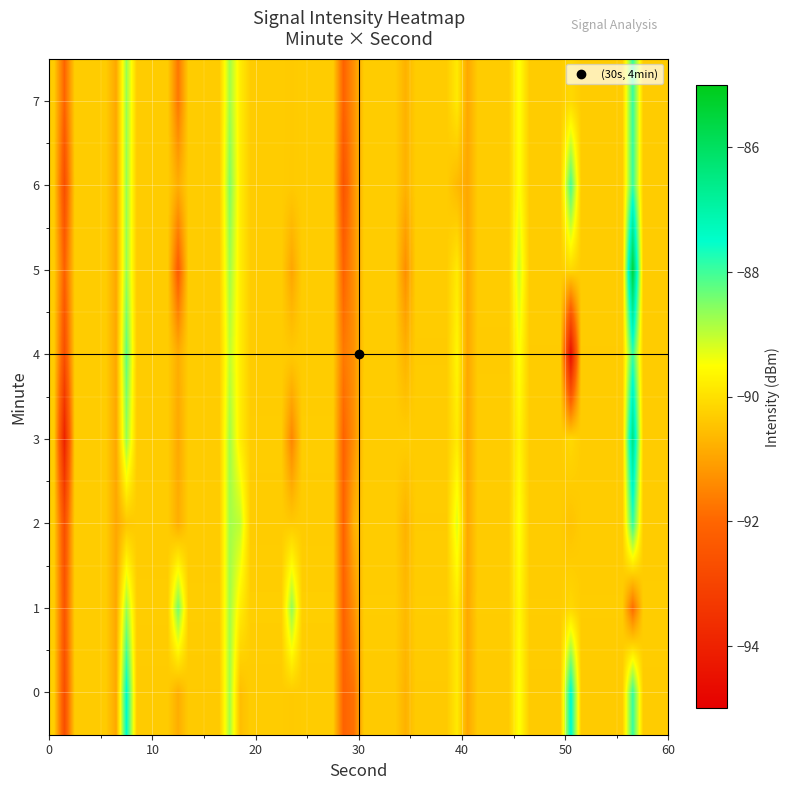

What is the difference between the second highest and minimum values in the 6 series?

88.0